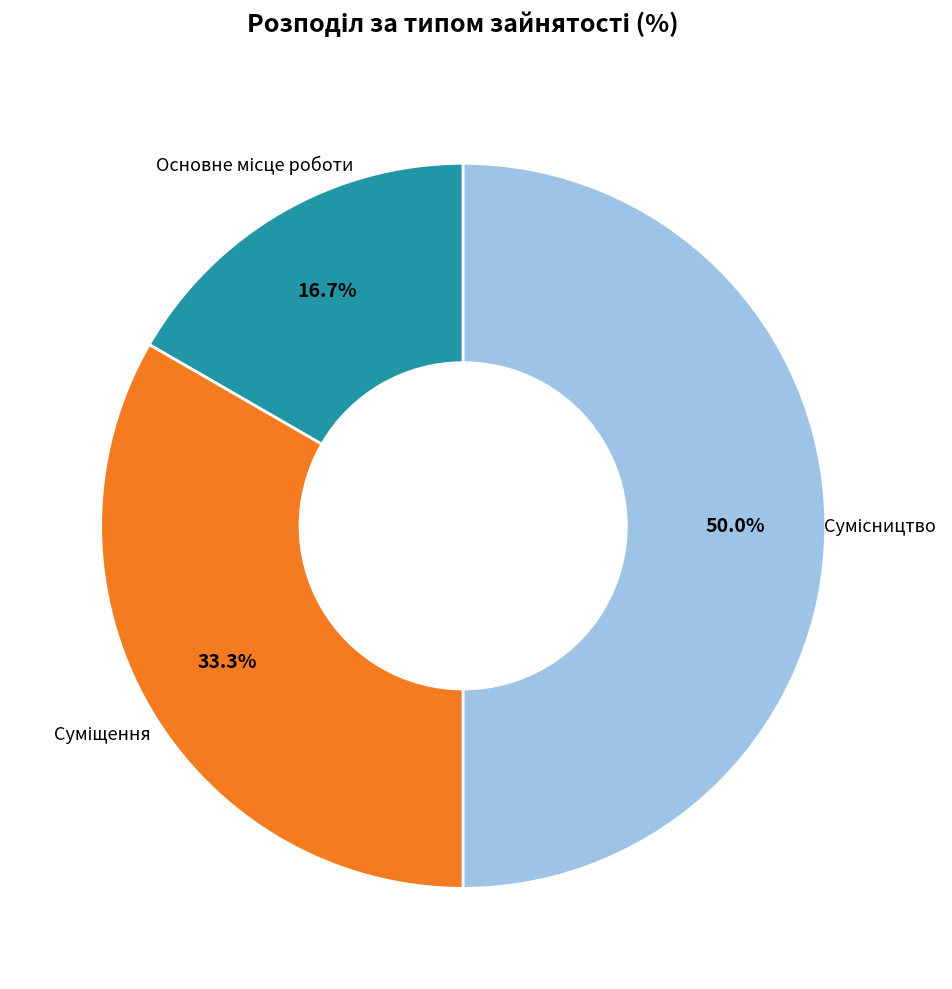

To the nearest percent, what is the average slice percentage?

33%